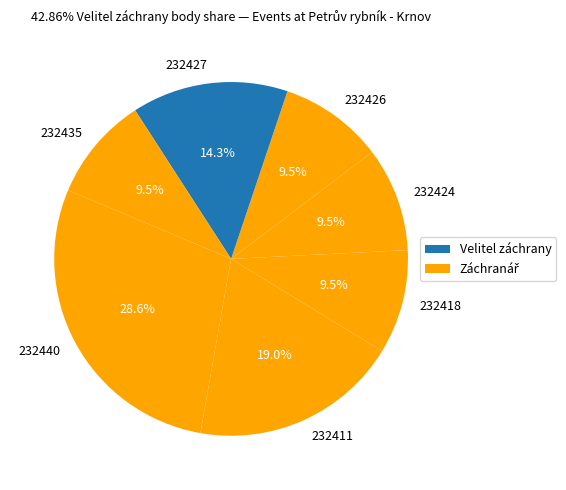

To the nearest percent, what percentage of the pie is 232411?

19%